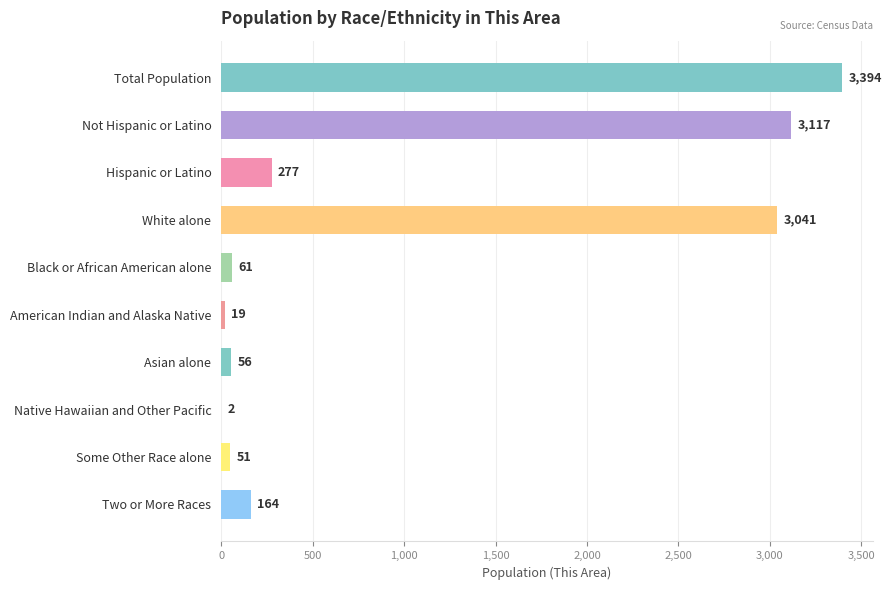

What is the ratio of the value at Some Other Race alone to the value at Two or More Races?

0.3